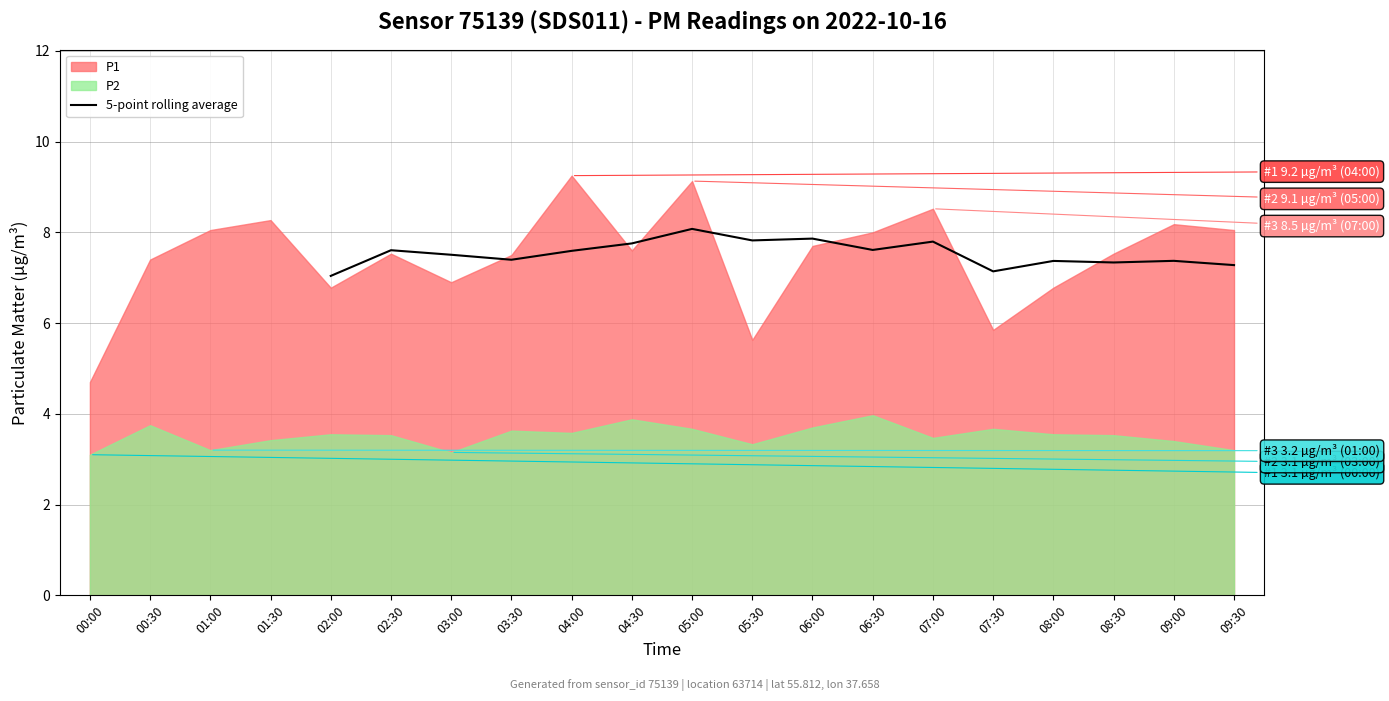

True or false: 5-point rolling average has a value of 8.1 at 05:00.

True